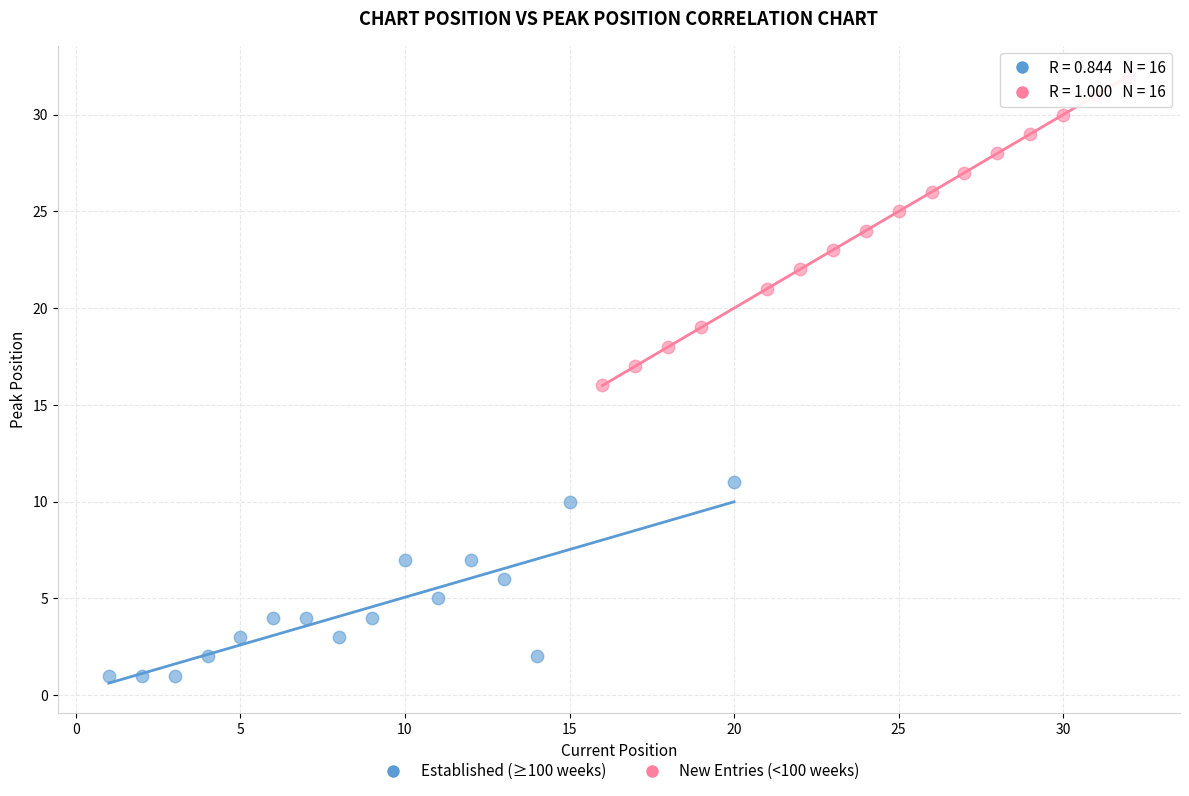

Which series contains the highest Y value?

New Entries (<100 weeks)